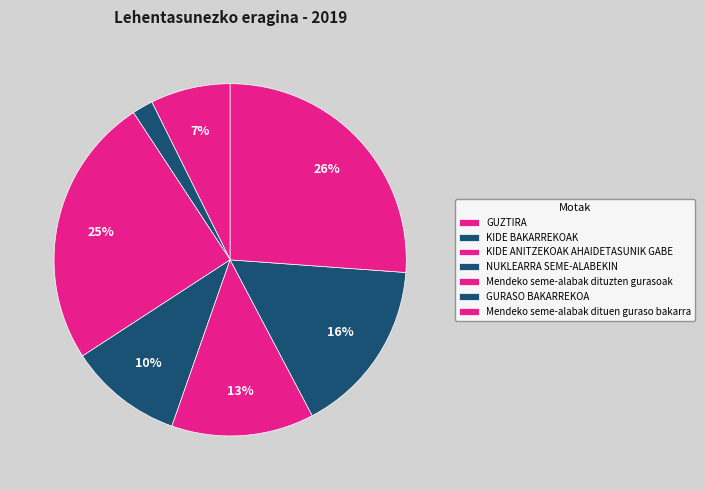

Which category has the biggest portion of the pie?

Mendeko seme-alabak dituen guraso bakarra